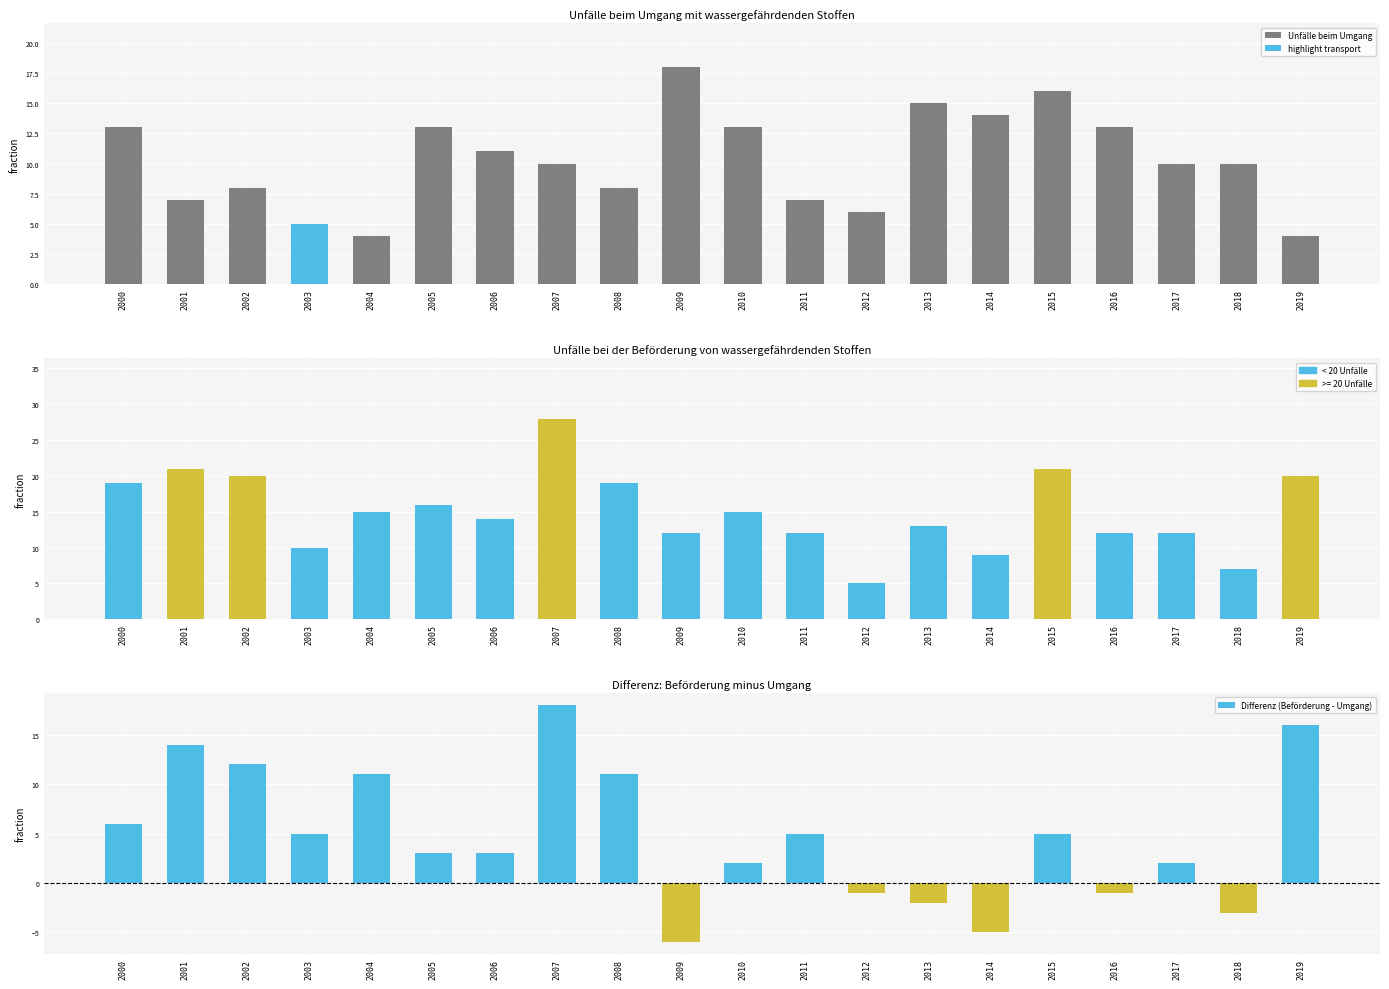

What is the sum of all Unfälle bei der Beförderung values?

300